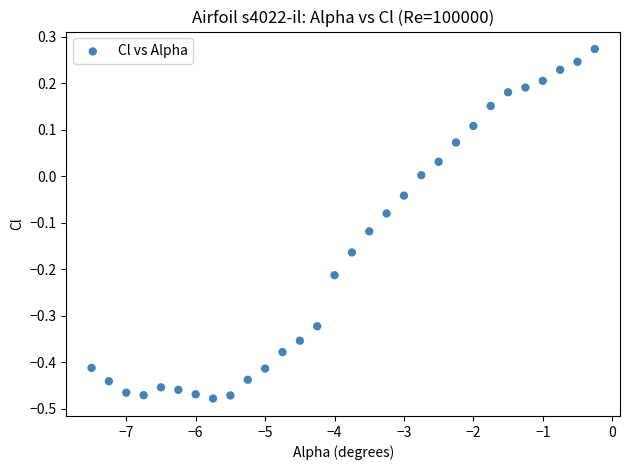

What is the range of Y values (max minus min)?

0.8